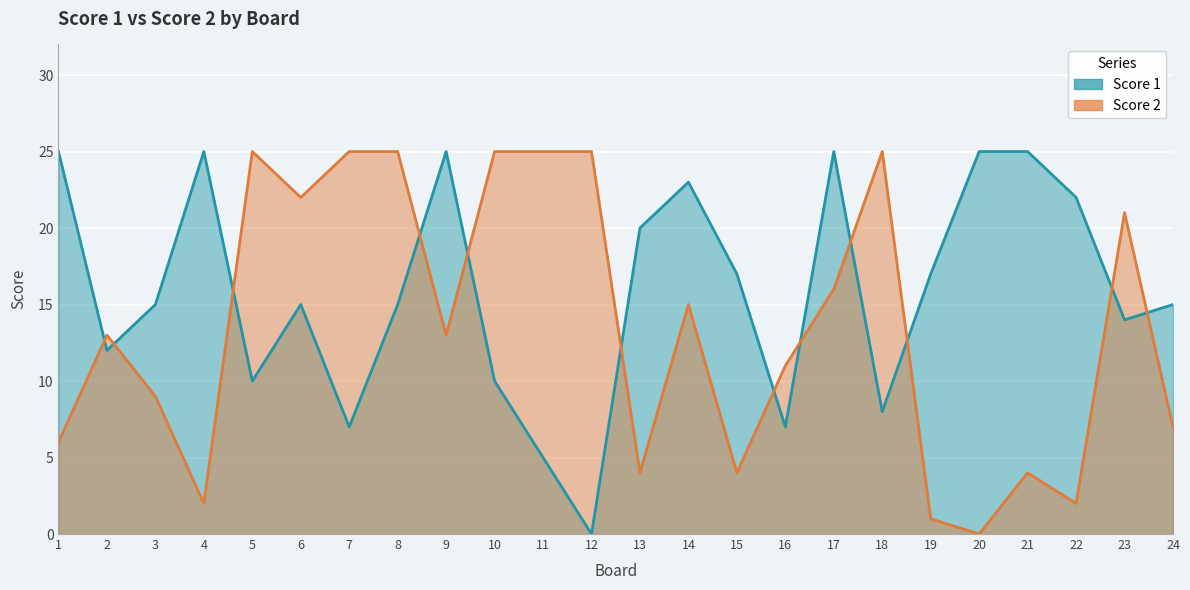

Is it true that Score 1 equals 12 at 20?

False